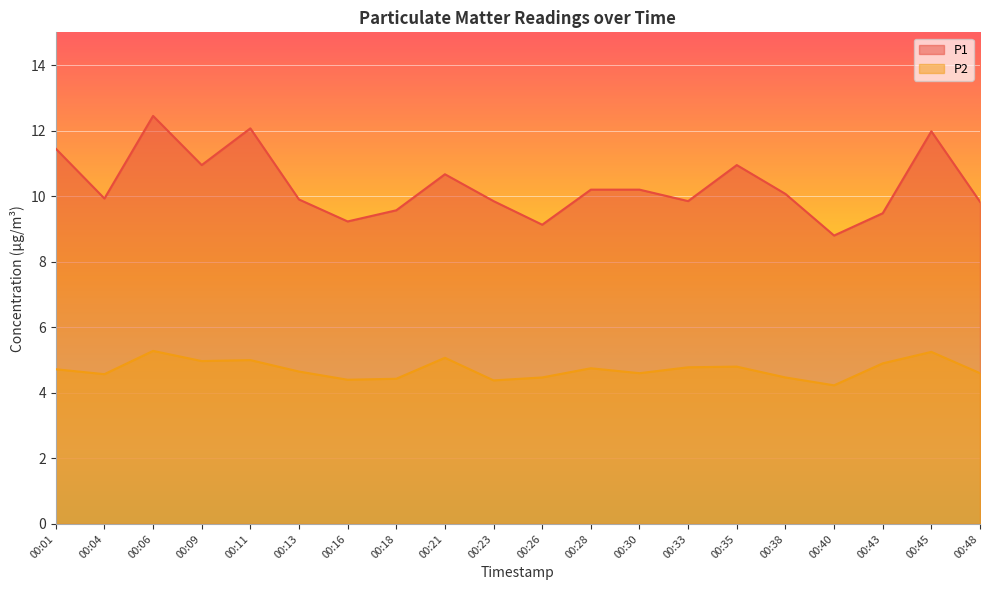

What is the difference between the maximum and minimum values in the P1 series?

3.6